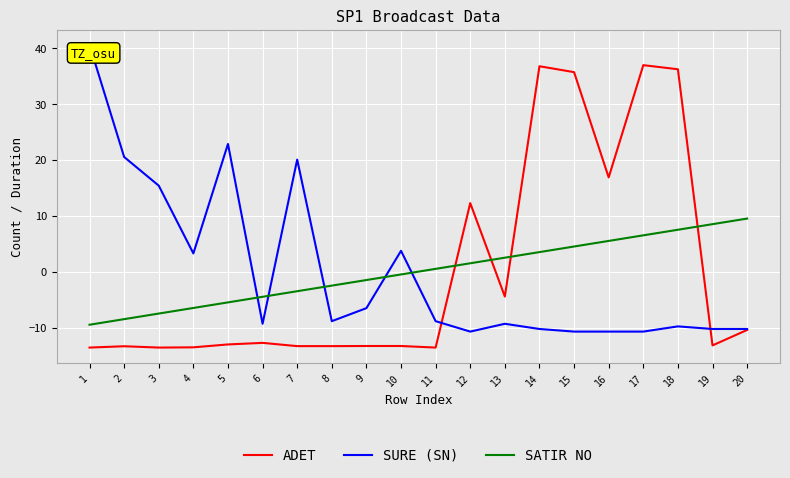

The value of SATIR NO at 17 is 6.5. True or false?

True